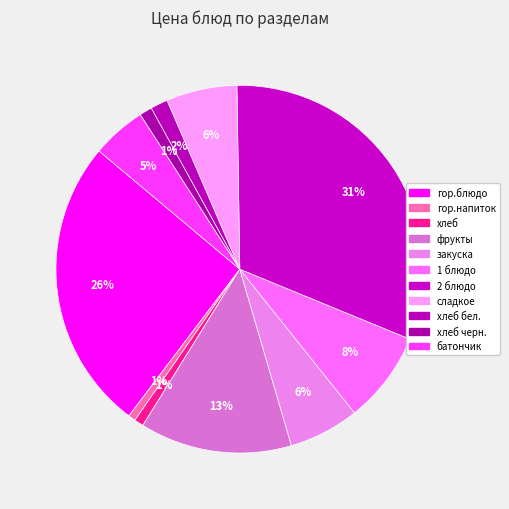

Rank the categories by value from highest to lowest.

2 блюдо, гор.блюдо, фрукты, 1 блюдо, сладкое, закуска, батончик, хлеб бел., хлеб черн., хлеб, гор.напиток